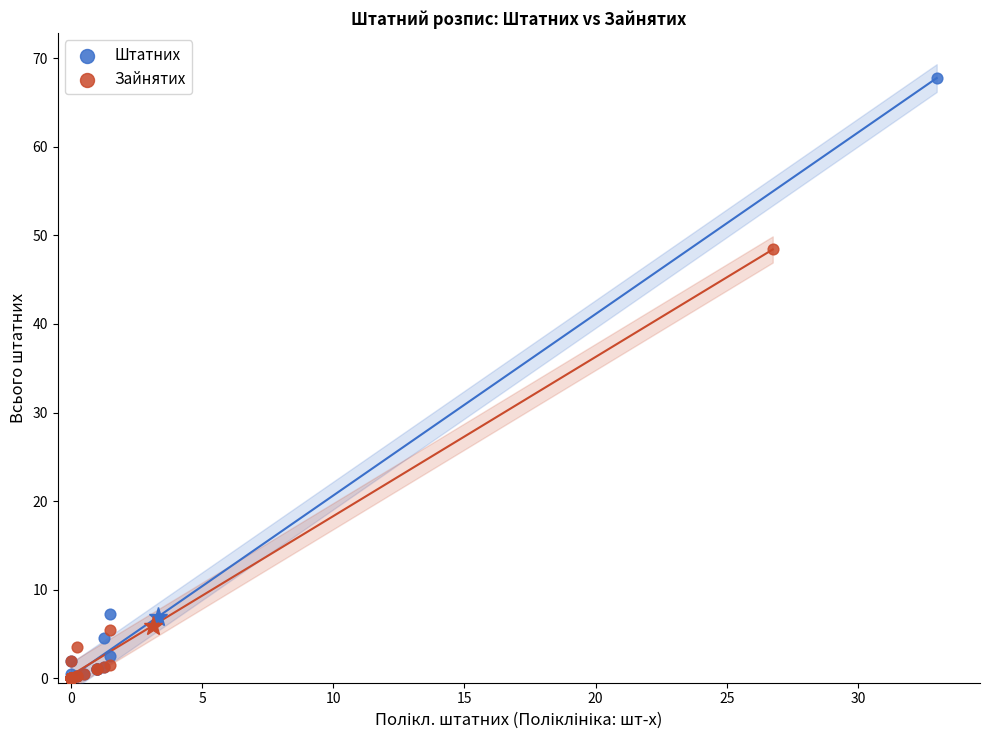

What are all the series names shown in the legend?

Штатних, Зайнятих